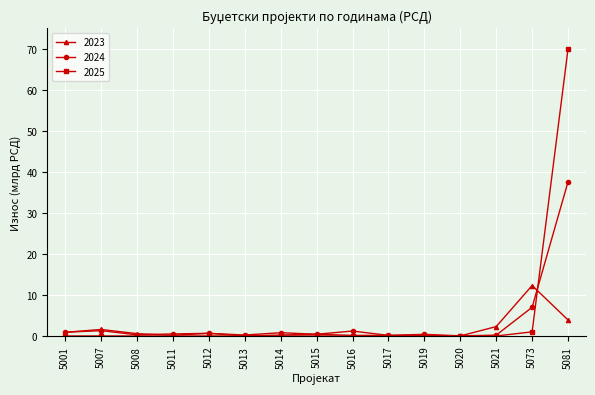

True or false: 2023 has a value of 0.9 at 5001.

True